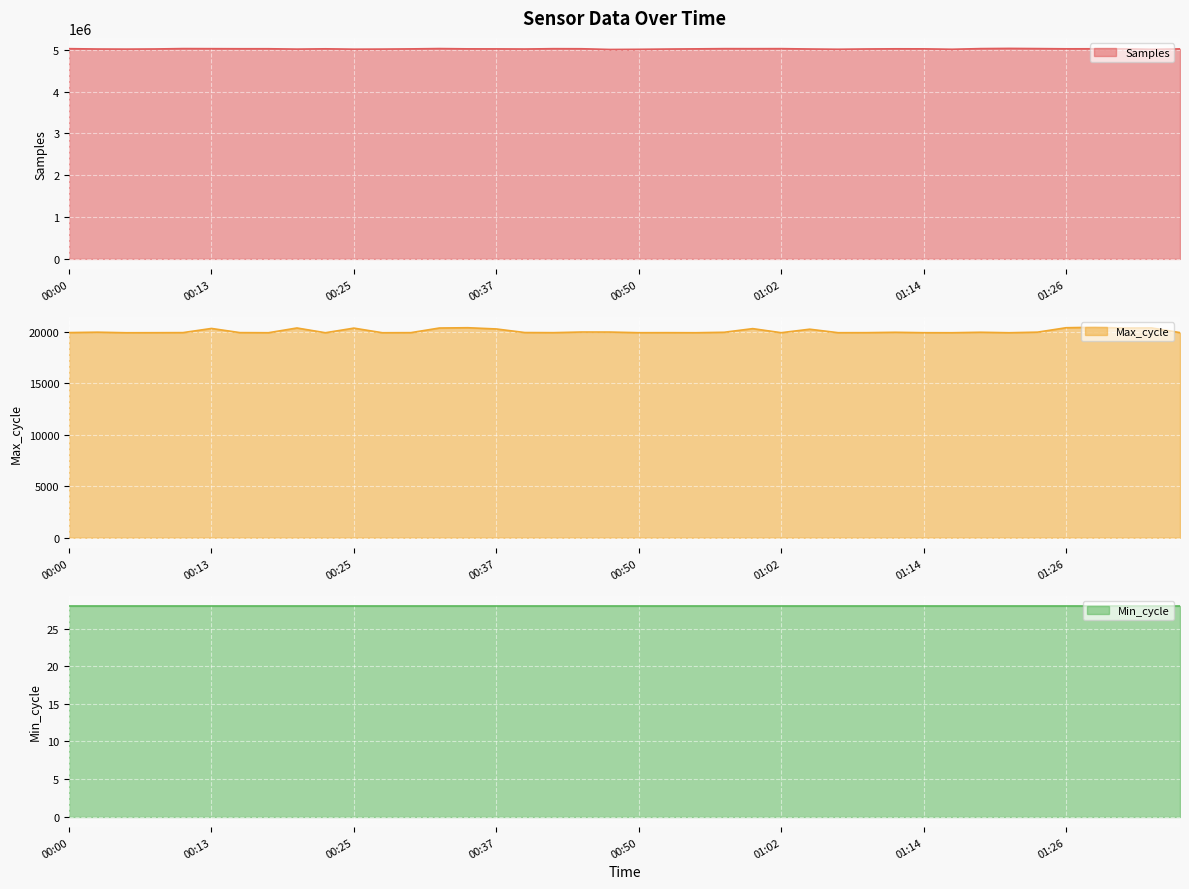

Which series has the largest total across all categories?

Samples line